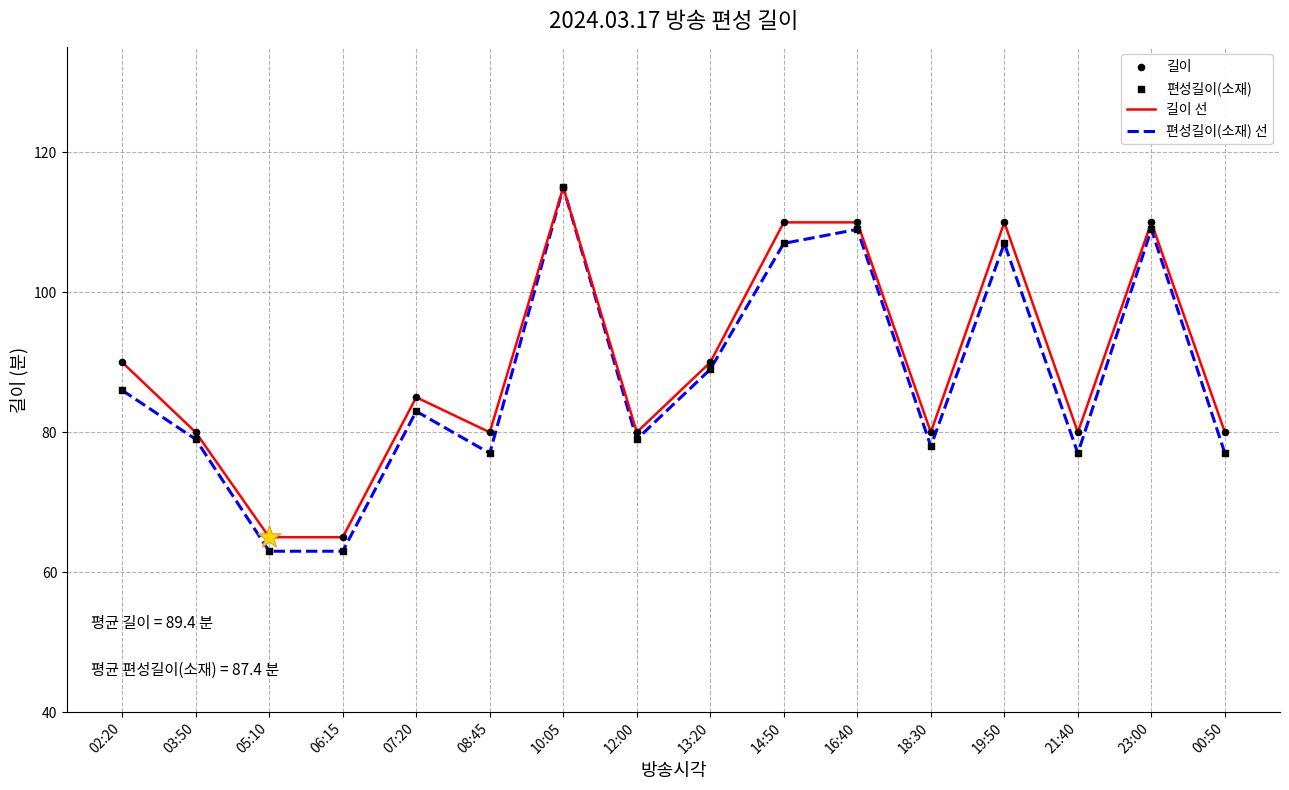

What is the total value across all series at 16:40?

219